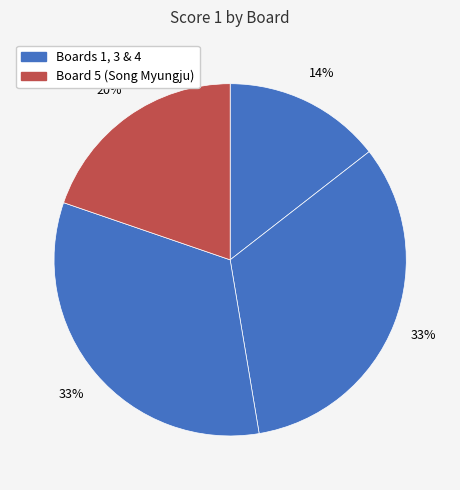

To the nearest percent, what is the average slice percentage?

25%